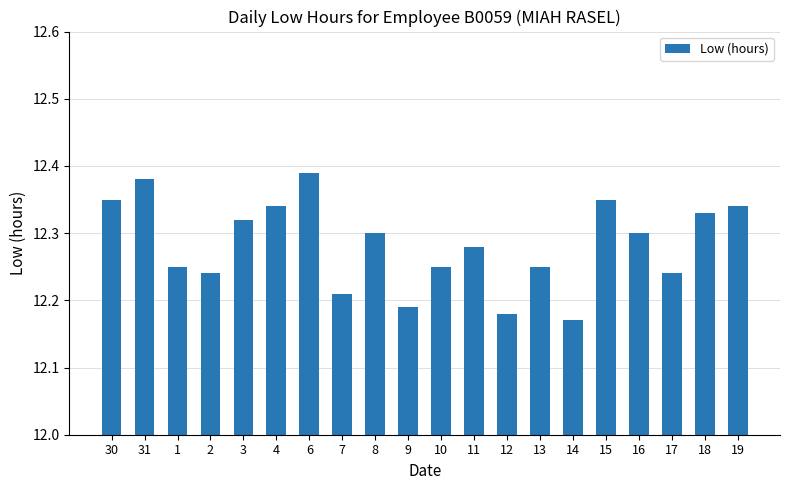

How many values are between 12 and 13?

20